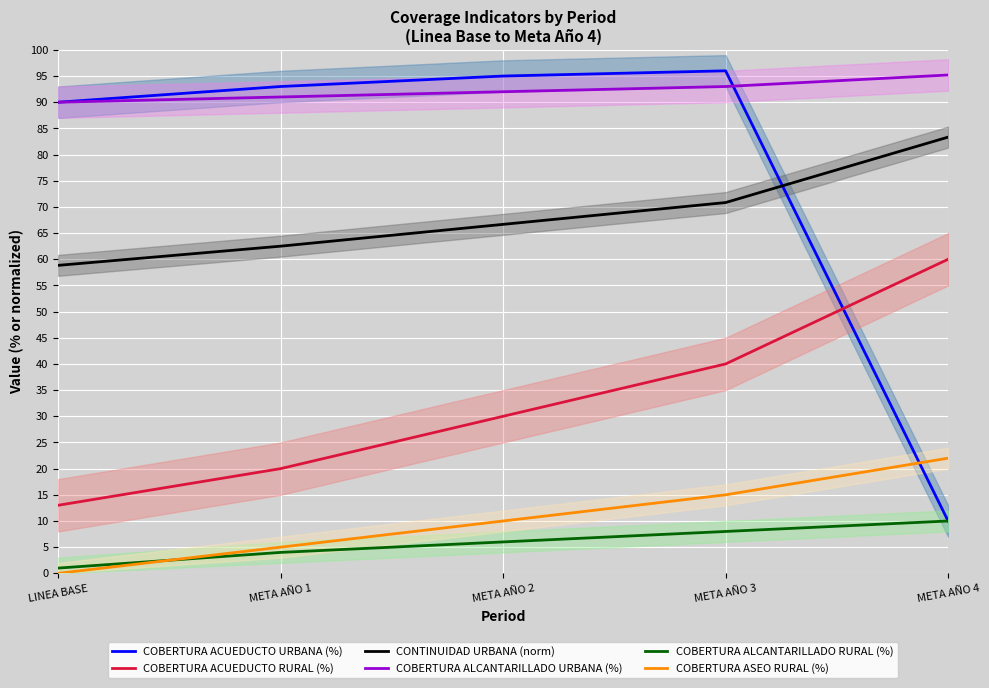

Count the number of data series in this chart.

6